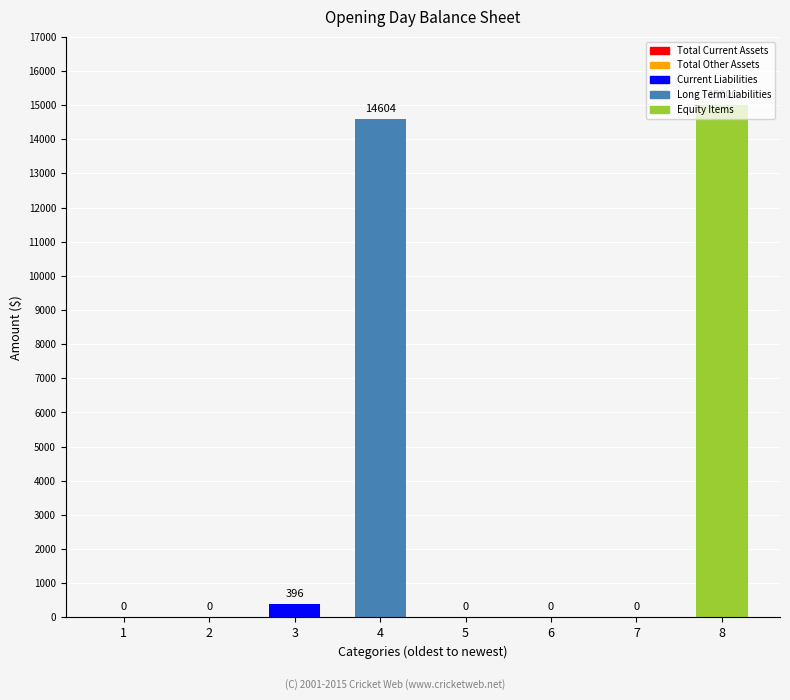

Count the number of data series in this chart.

1